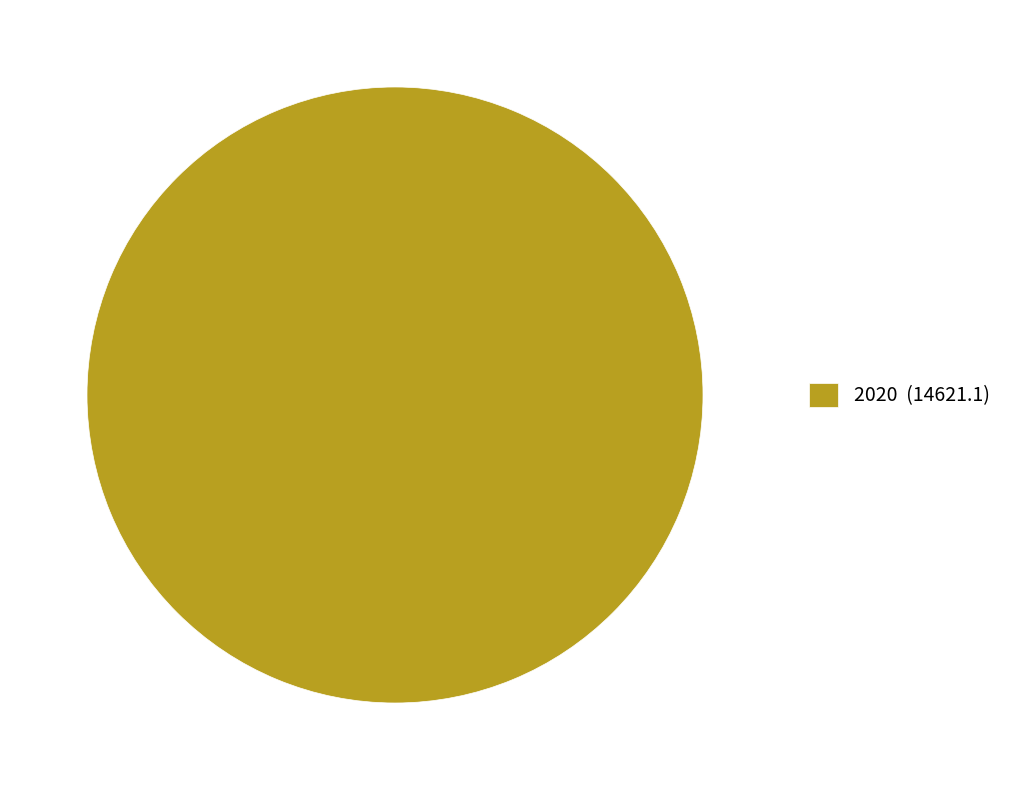

Is there any slice that represents more than half of the pie?

Yes